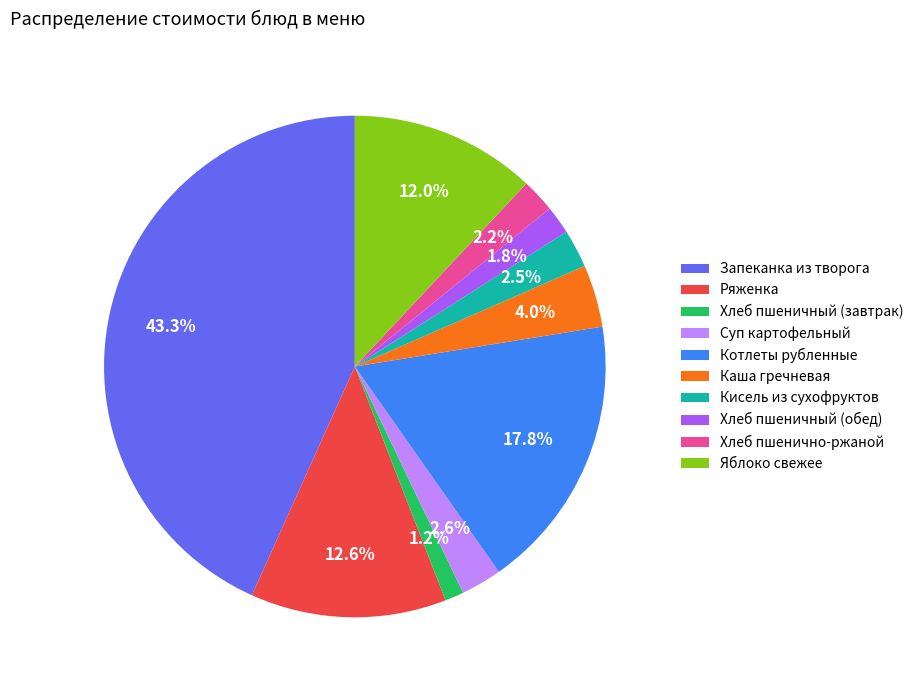

The Запеканка из творога slice represents 43% of the pie. True or false?

True